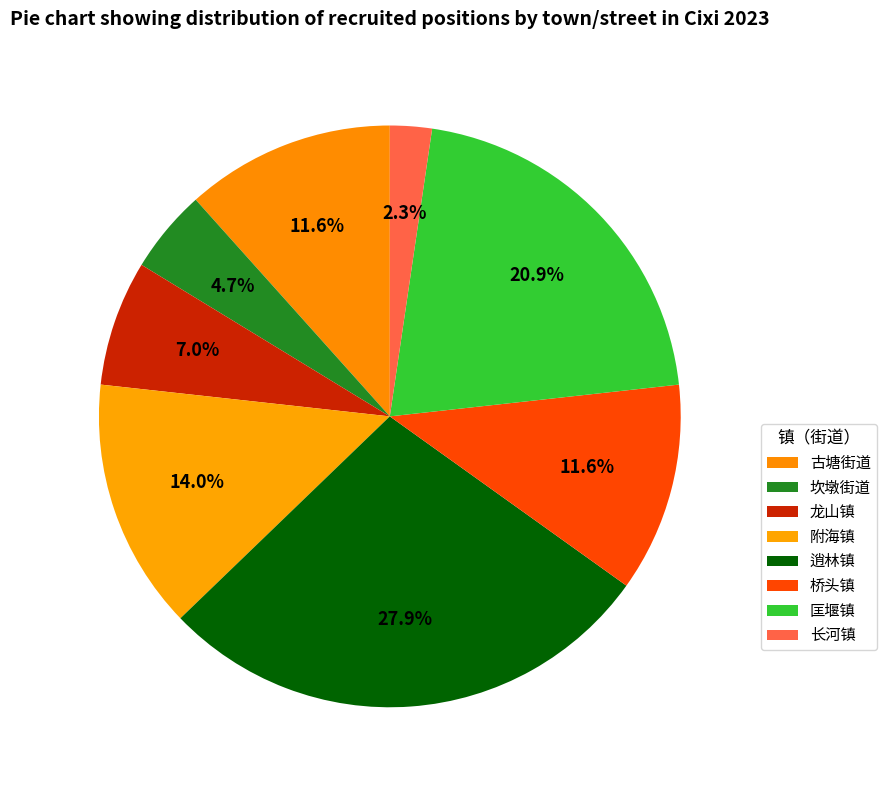

How many segments does this pie chart have?

8